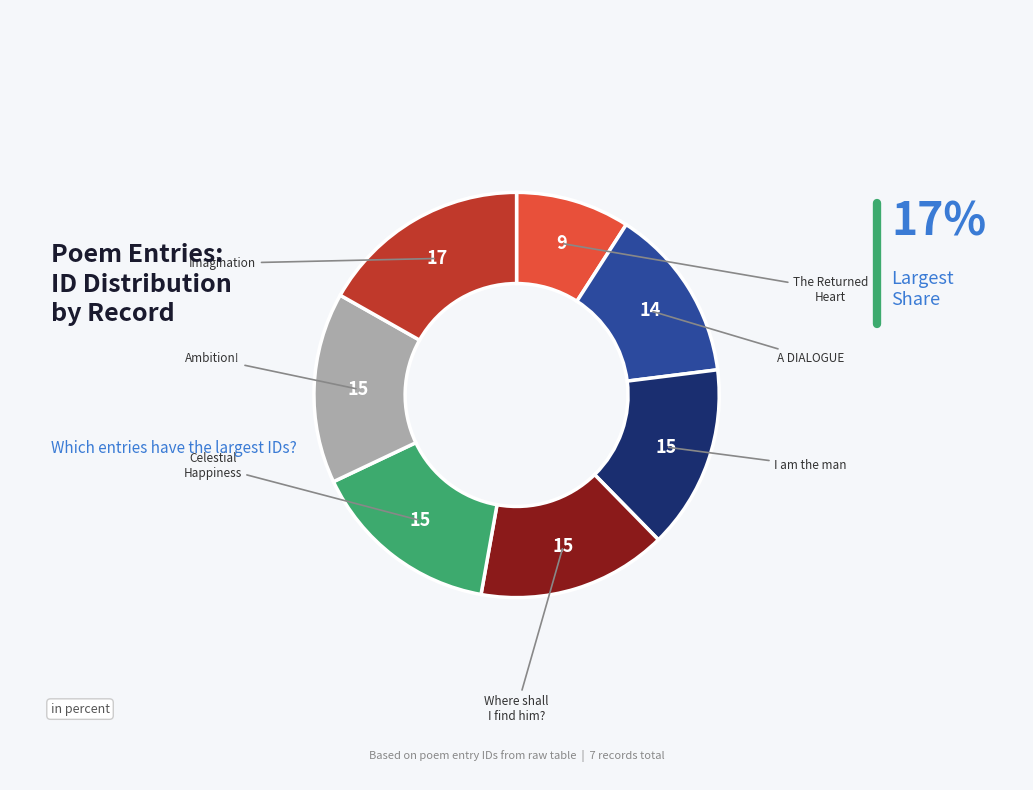

Is there any slice that represents more than half of the pie?

No